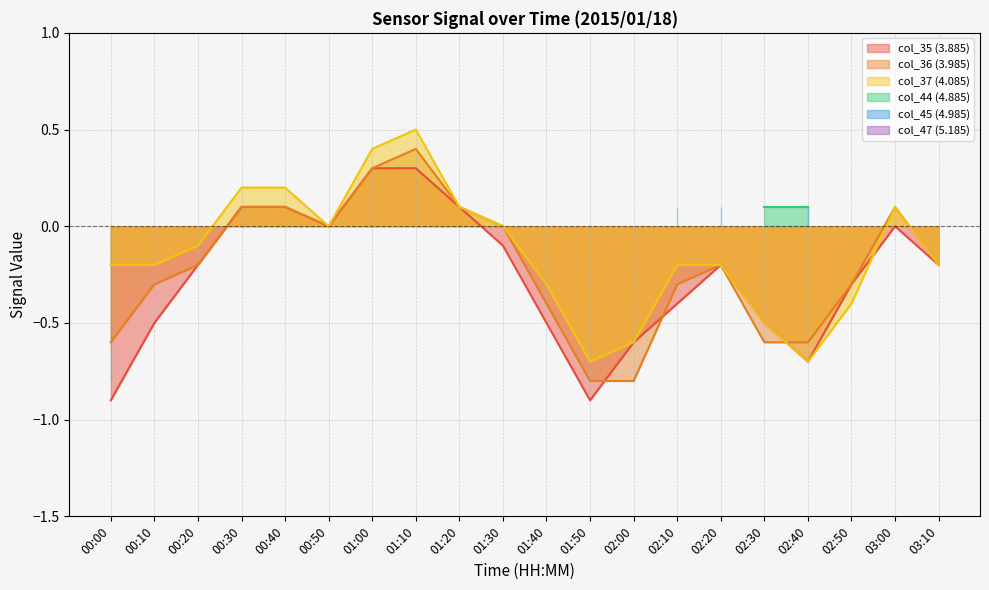

The value of col_36 (3.985) at 03:10 is -0.3. True or false?

False